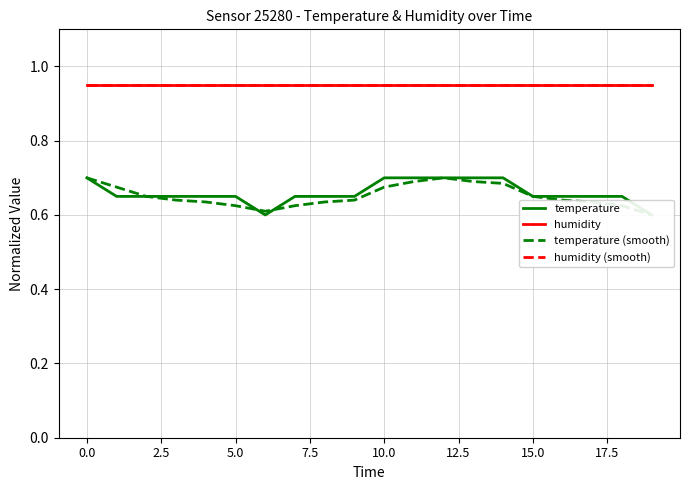

What is the value of the humidity (smooth) point at the 20th from the left?

1.0